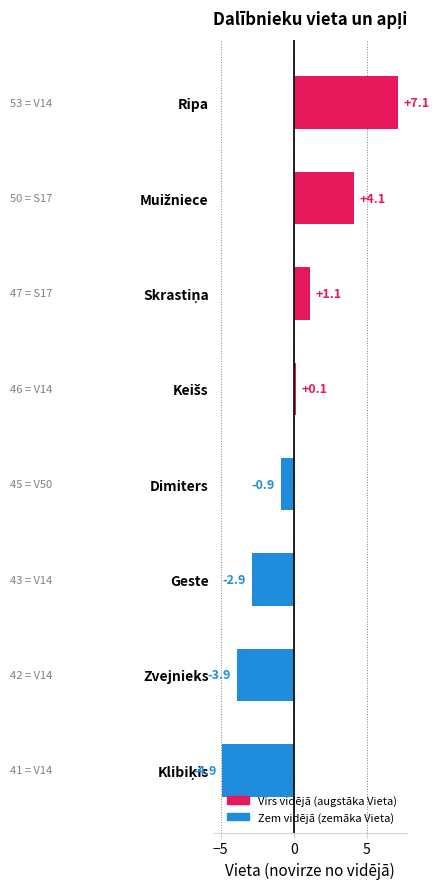

Which has a higher value, Ripa or Geste?

Ripa